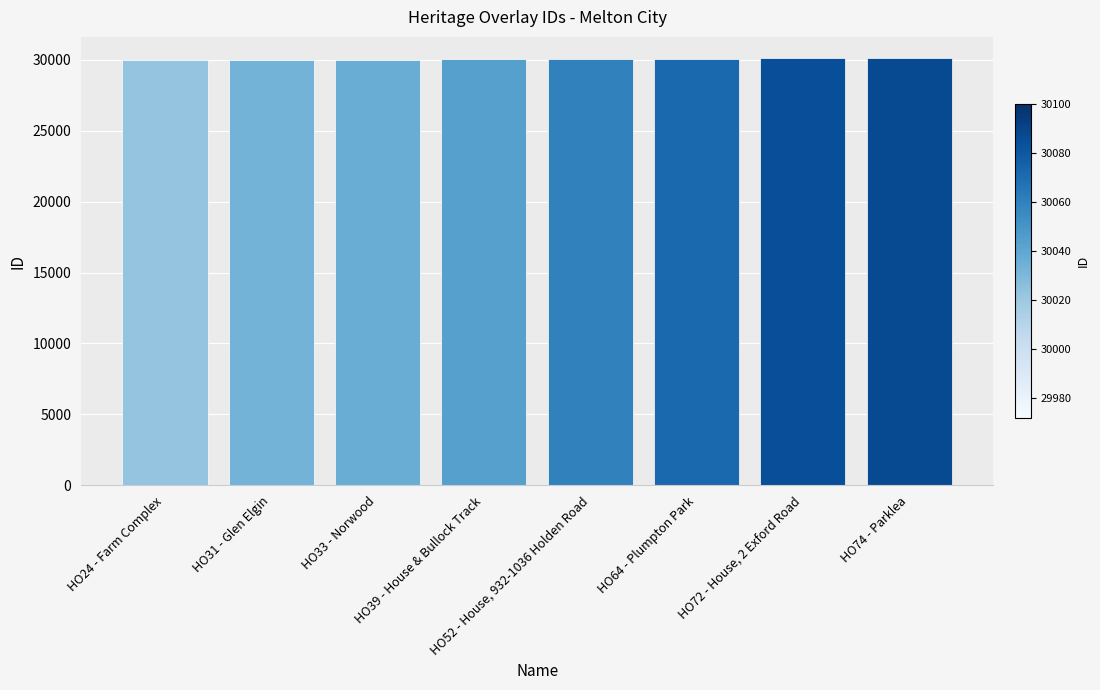

What is the minimum value shown in the chart?

29972